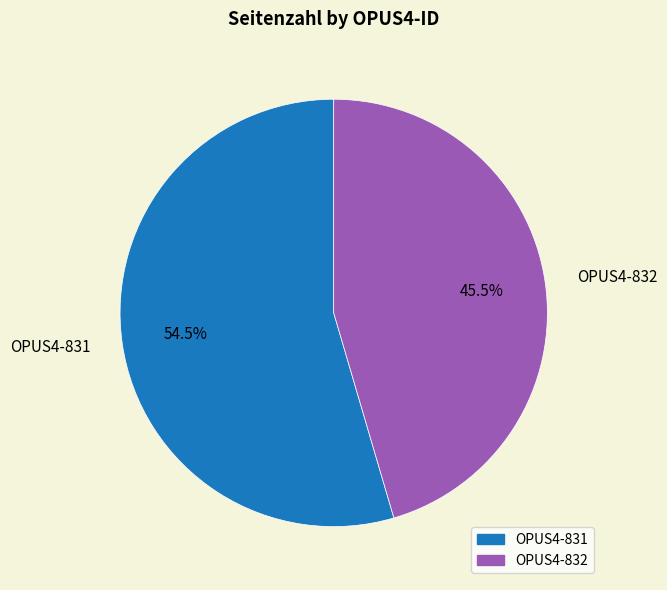

Does OPUS4-832 account for over 50% of the chart?

No